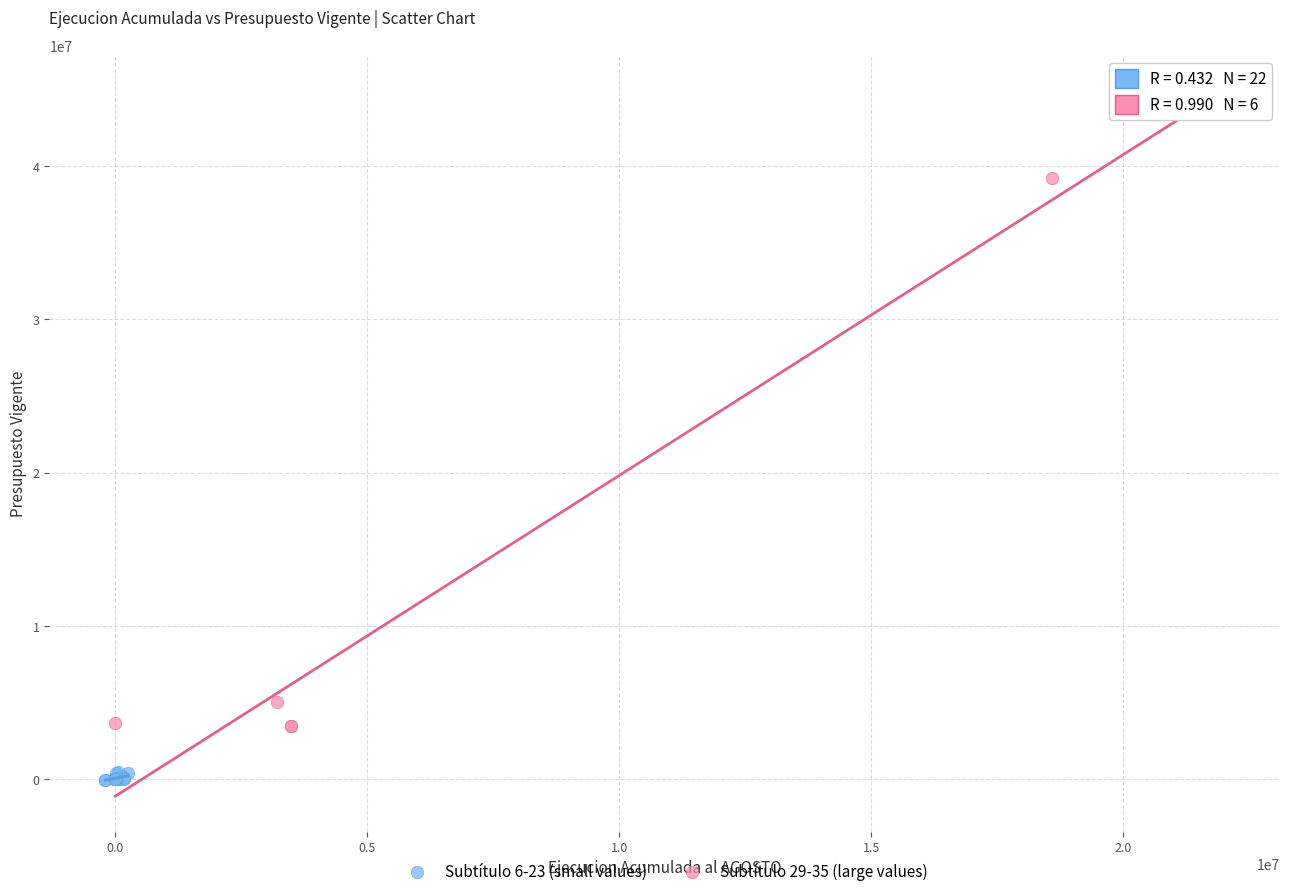

Which series has the widest spread of Y values?

Subtítulo 29-35 (large values)